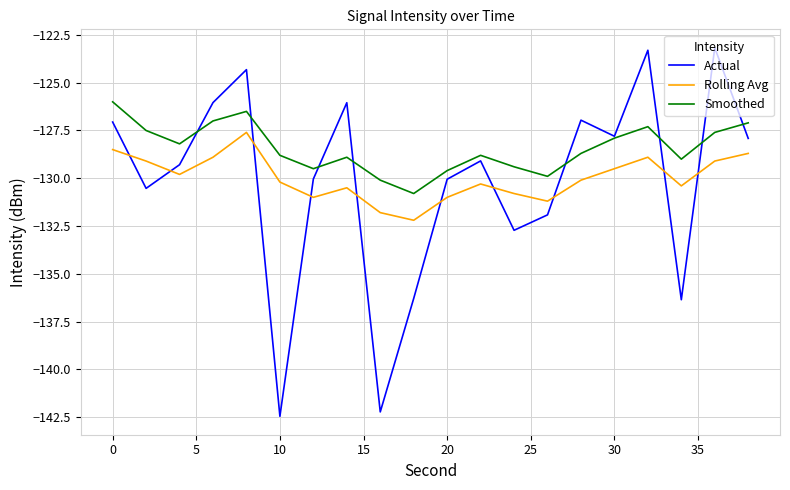

Which series has the largest total across all categories?

Smoothed